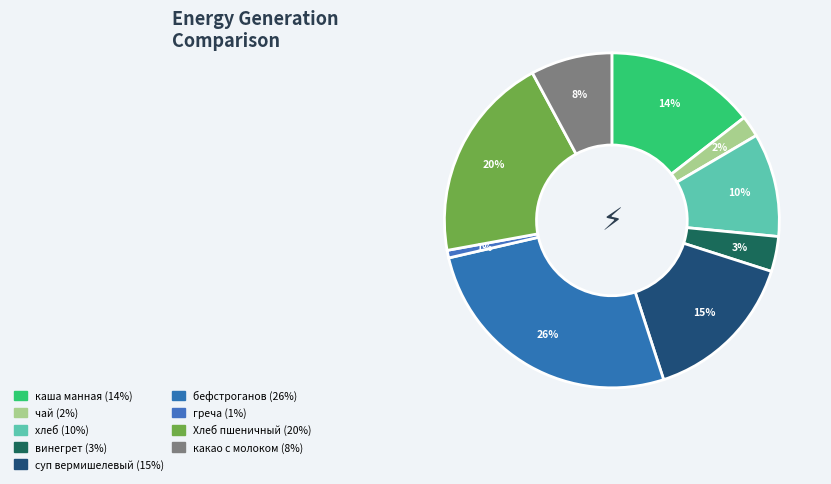

How many slices are in this pie chart?

9